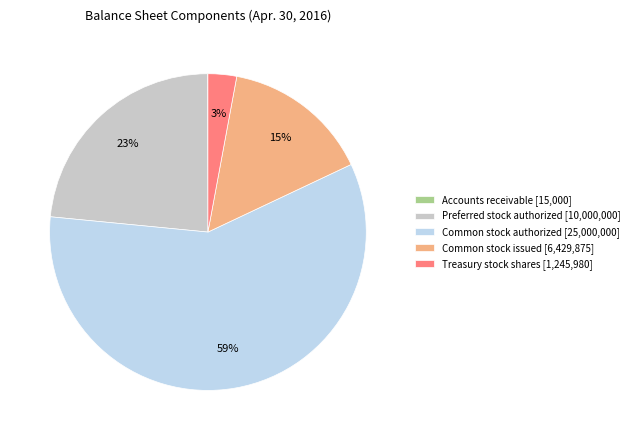

Is it true that Common stock issued is 15% of the pie?

True